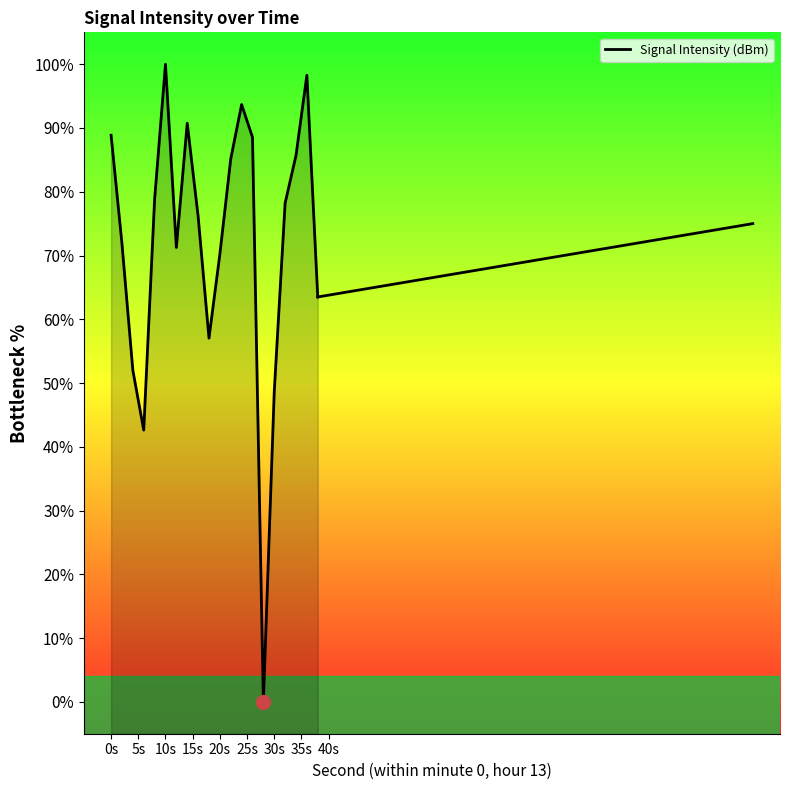

True or false: the data has more than 1 interior local peaks.

True